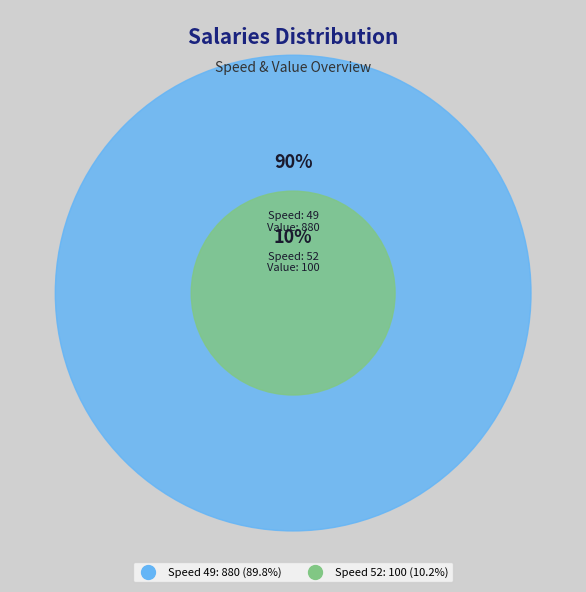

Is it true that 49 is 77% of the pie?

False